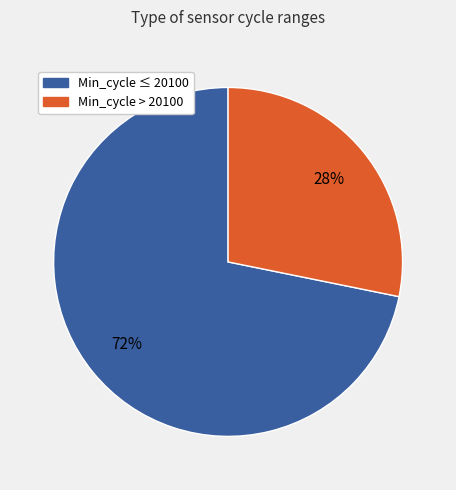

Is there any slice that represents more than half of the pie?

Yes